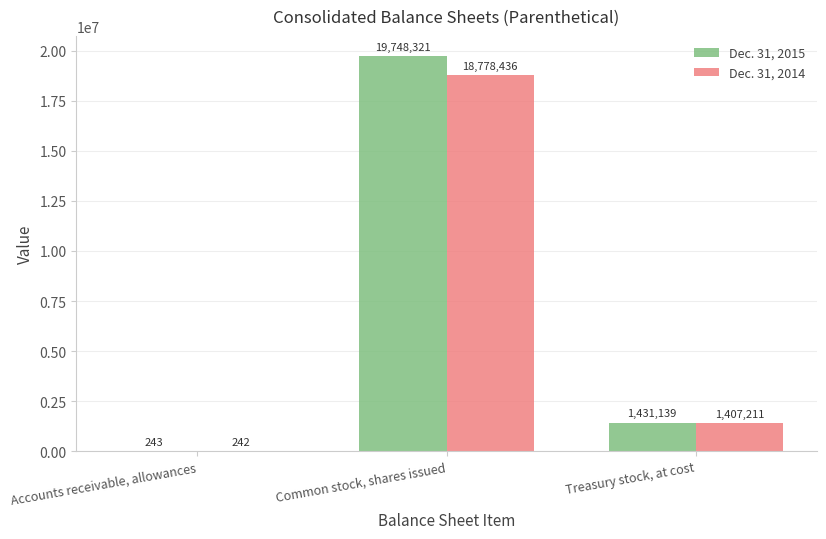

What is the total value across all series at Common stock, shares issued?

38526757